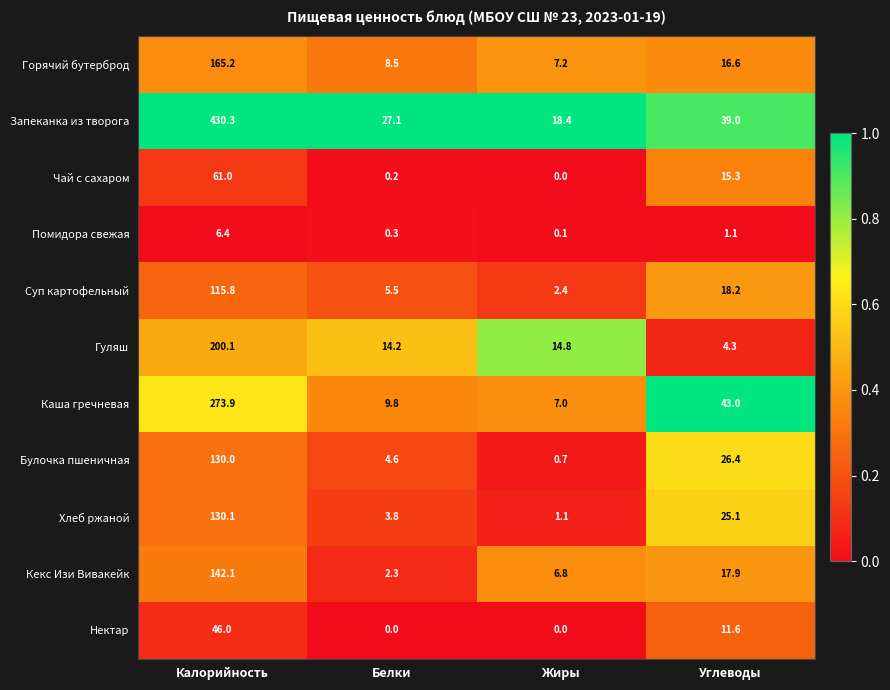

Where does the Запеканка из творога series first go above 39?

Калорийность